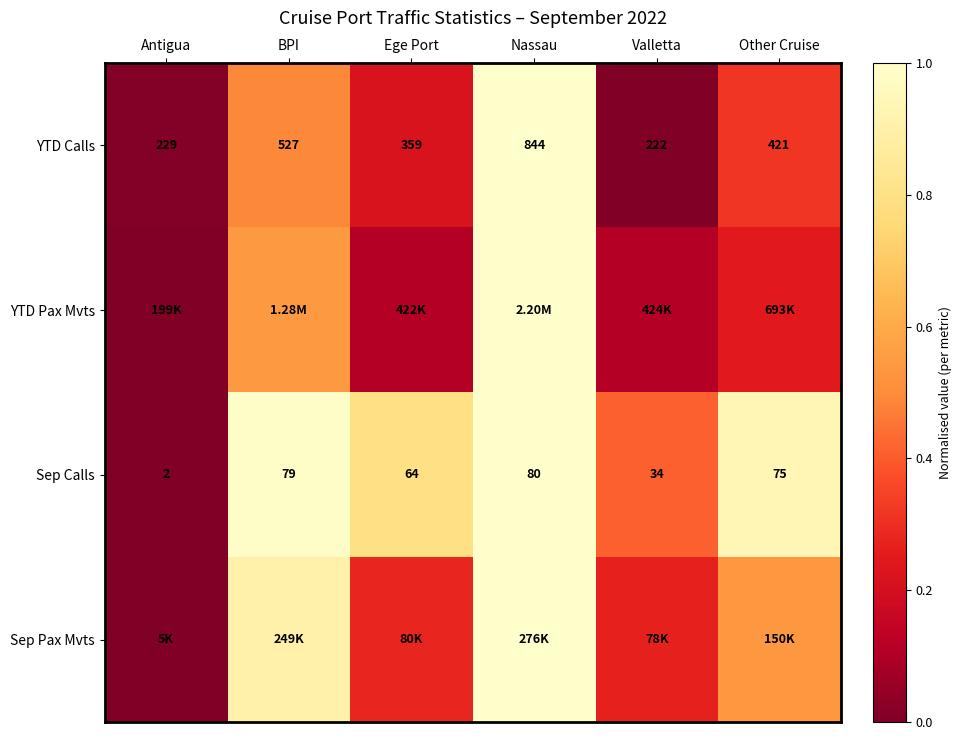

Which category has the lowest value in the YTD Calls series?

Valletta